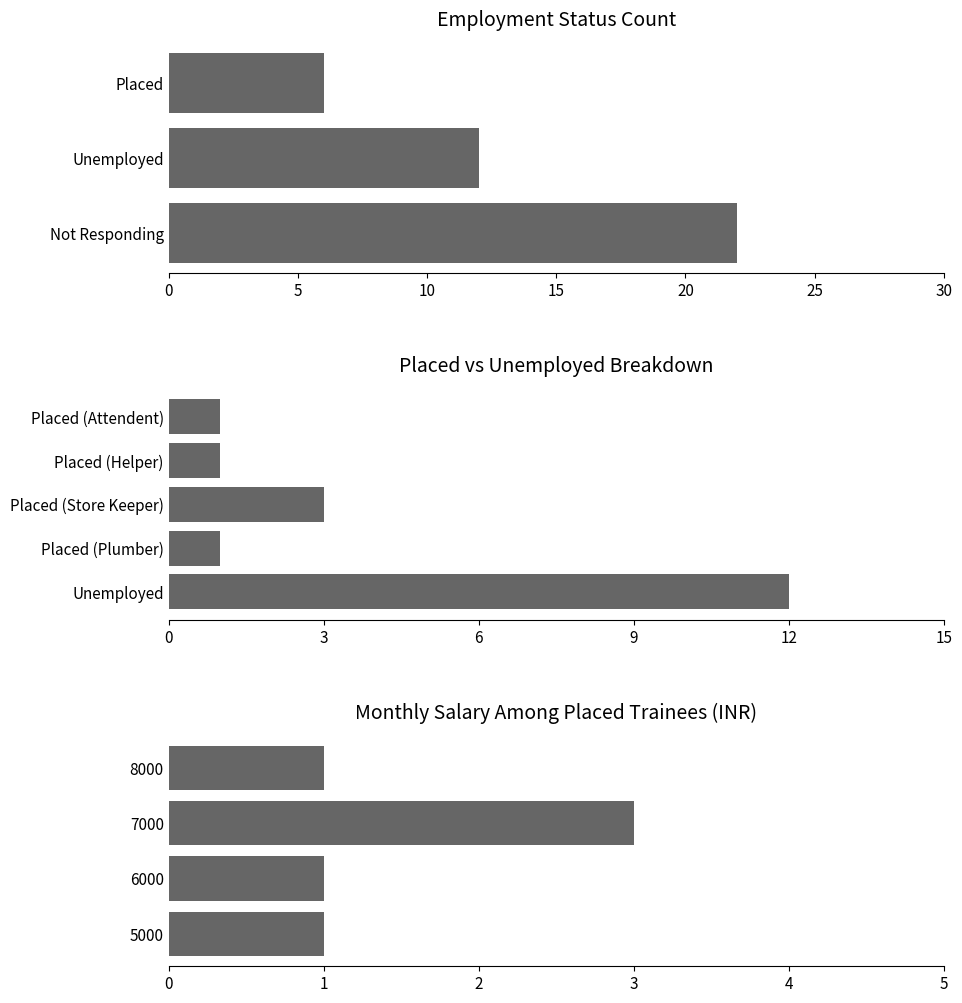

Count the number of values greater than 1.

1